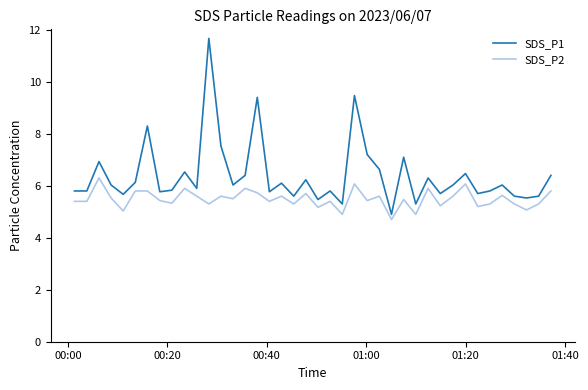

What is the difference between the maximum and minimum values in the SDS_P1 series?

6.8